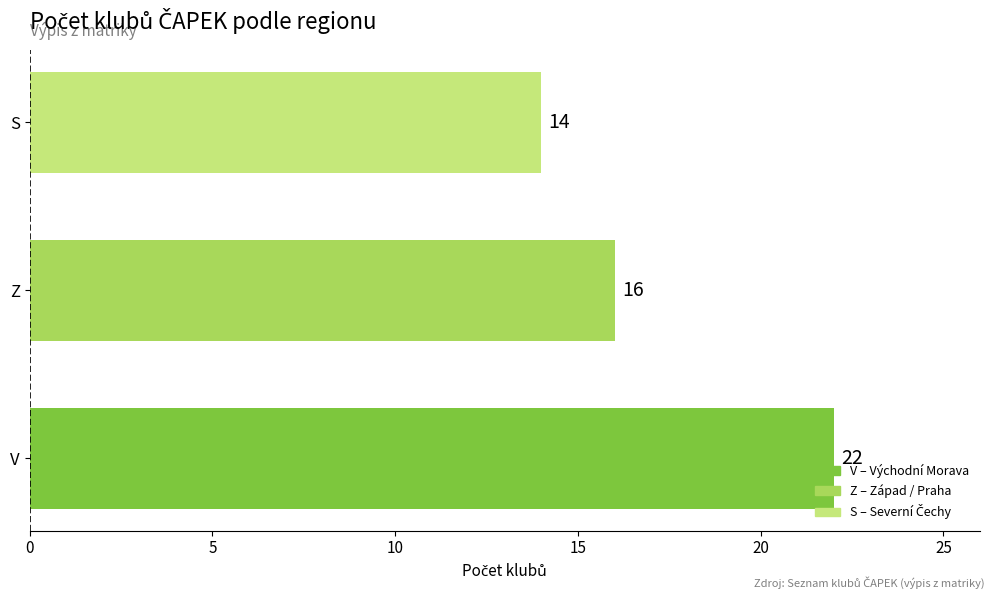

How many distinct data groups are displayed?

1